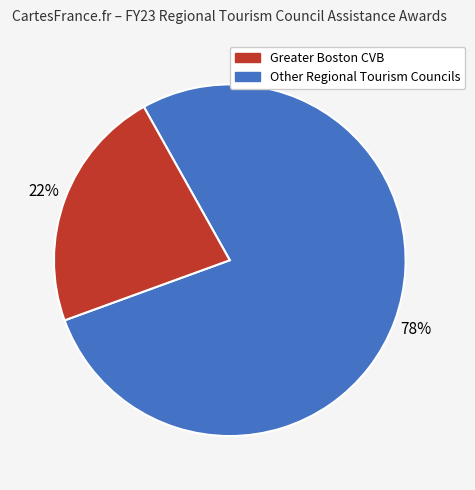

To the nearest percent, what is the average slice percentage?

50%